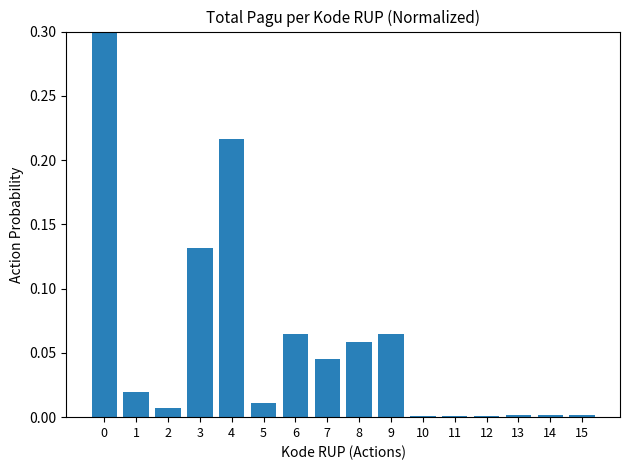

Rank the categories by value from highest to lowest.

0, 4, 3, 6, 9, 8, 7, 1, 5, 2, 13, 14, 15, 10, 11, 12